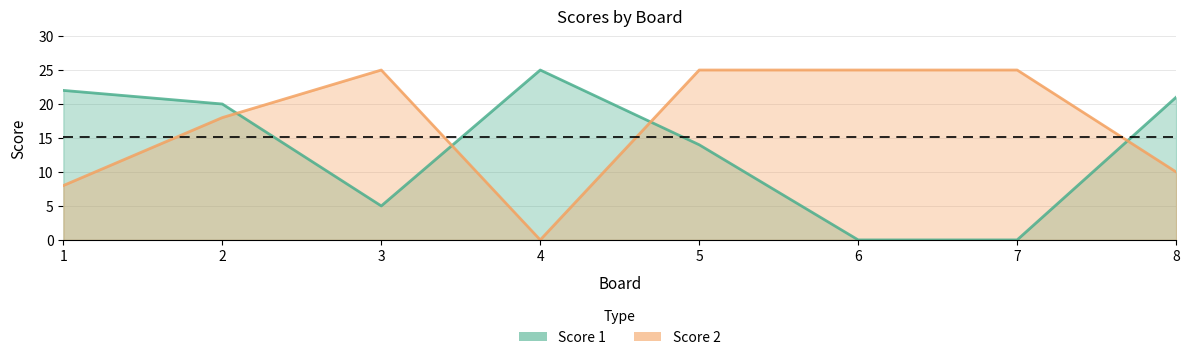

Does the chart have visible grid lines?

Yes